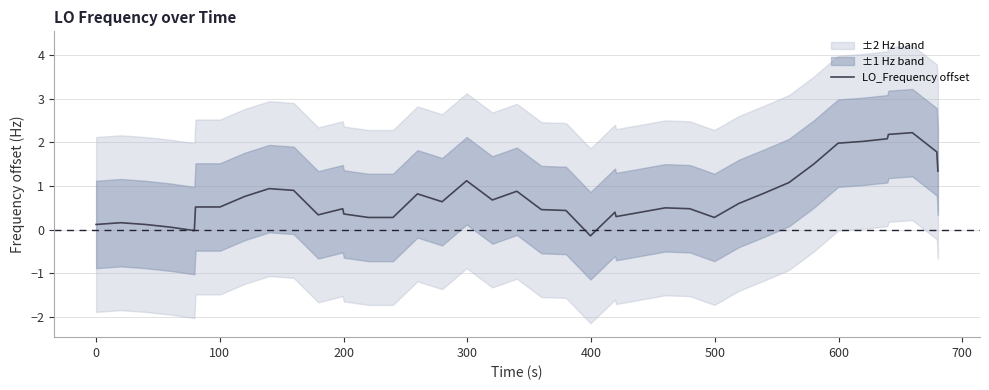

The value at 32 is 2.6. True or false?

False